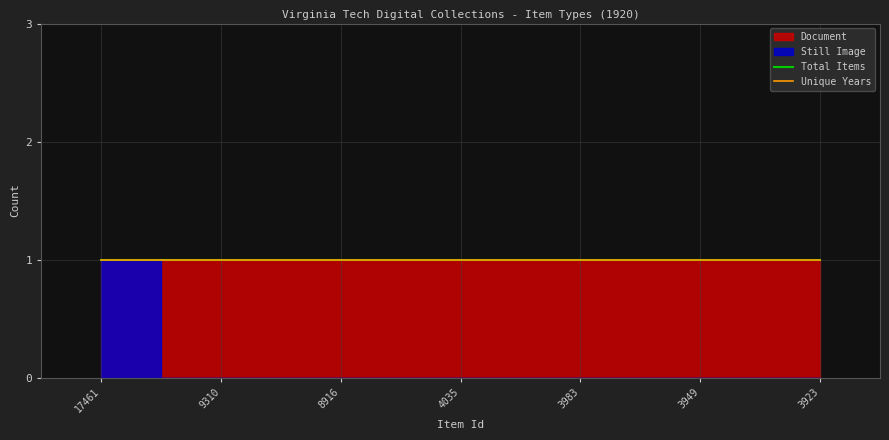

Reading left to right, what are all the values shown in this chart?

Document: 17461=0	9310=1	8916=1	4035=1	3983=1	3949=1	3923=1
Still Image: 17461=1	9310=0	8916=0	4035=0	3983=0	3949=0	3923=0
Total Items: 17461=1	9310=1	8916=1	4035=1	3983=1	3949=1	3923=1